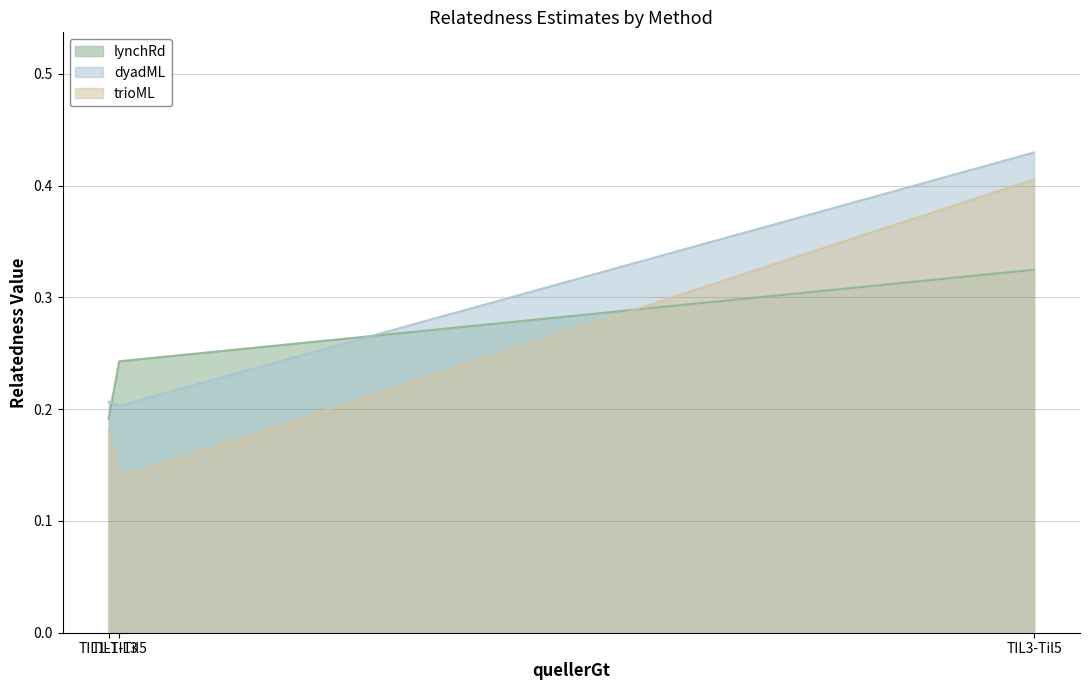

What are all the series names shown in the legend?

lynchRd, dyadML, trioML